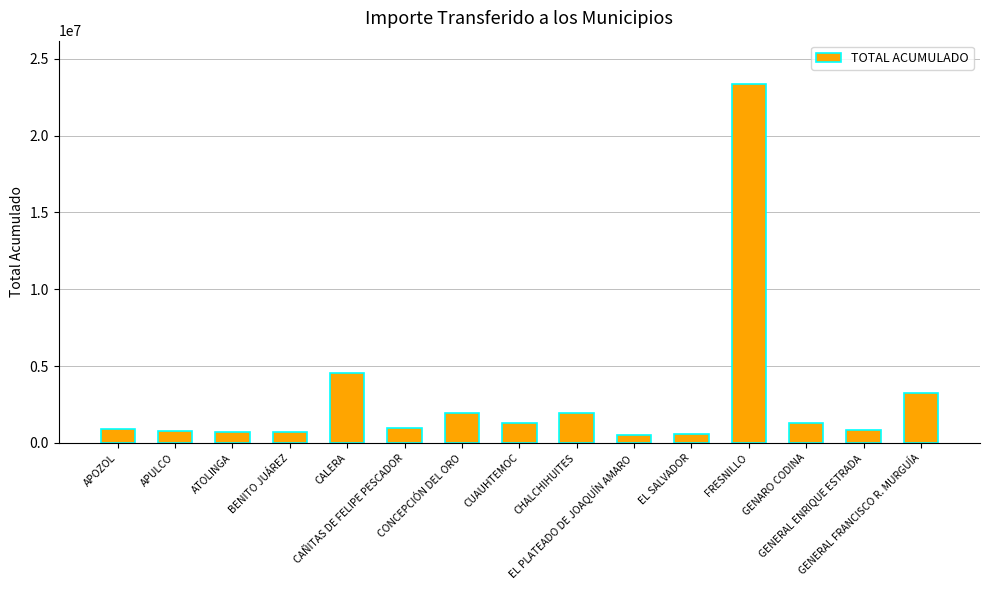

What is the change in value from CAÑITAS DE FELIPE PESCADOR to EL PLATEADO DE JOAQUÍN AMARO?

-488202